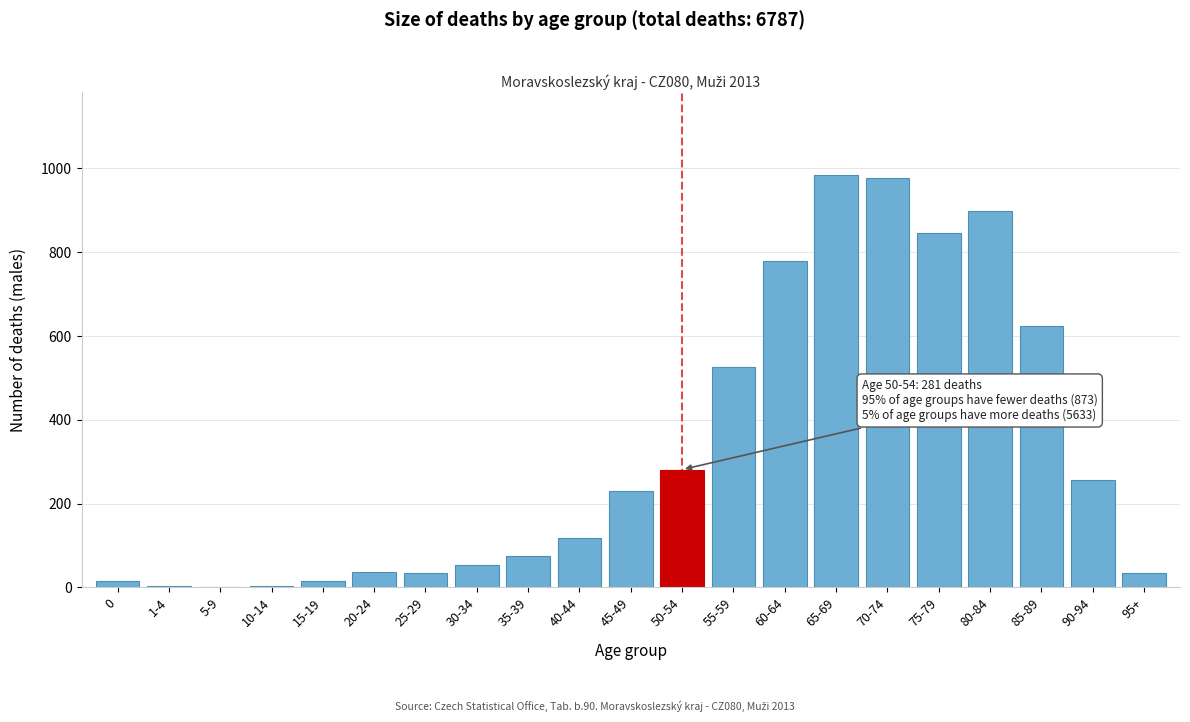

What is the greatest value displayed?

985